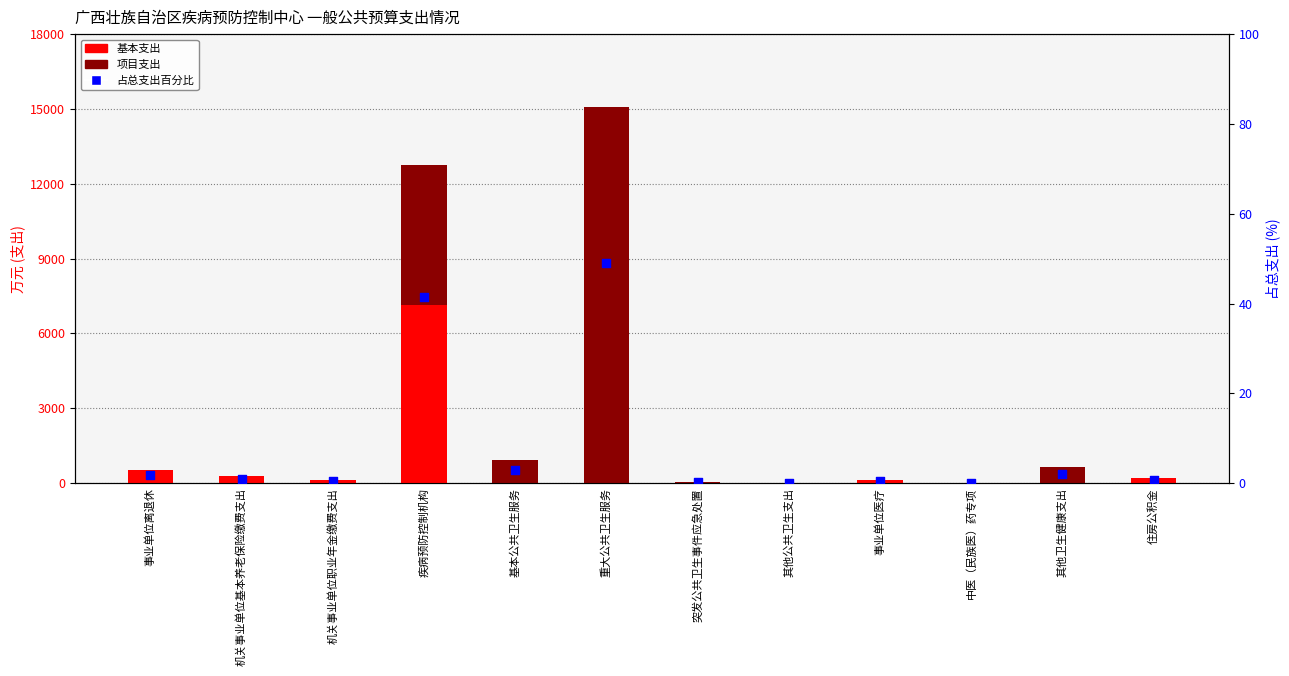

What is the total value across all series at 机关事业单位职业年金缴费支出?

144.3